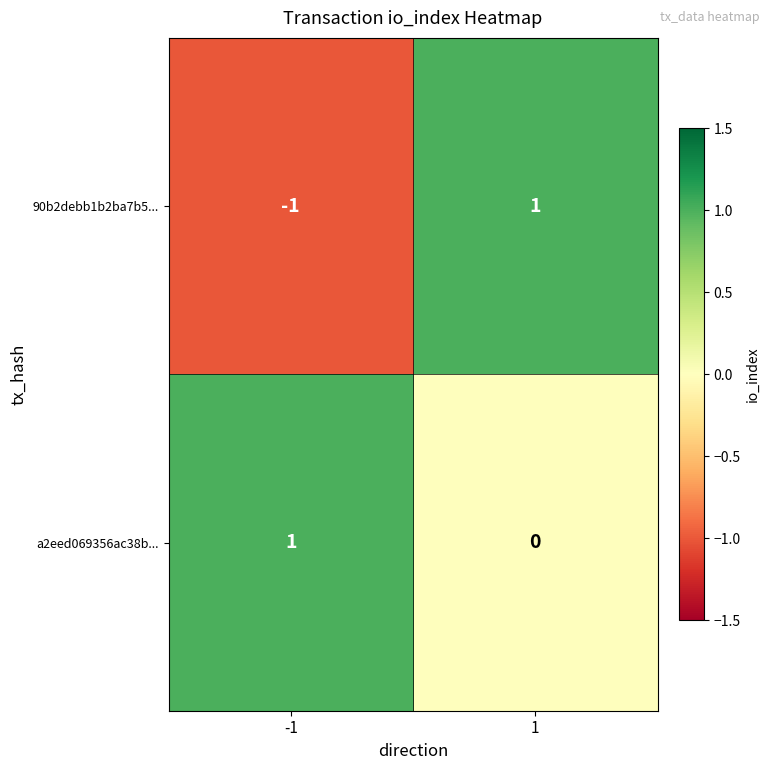

The value of 90b2debb1b2ba7b5... at -1 is -1. True or false?

True